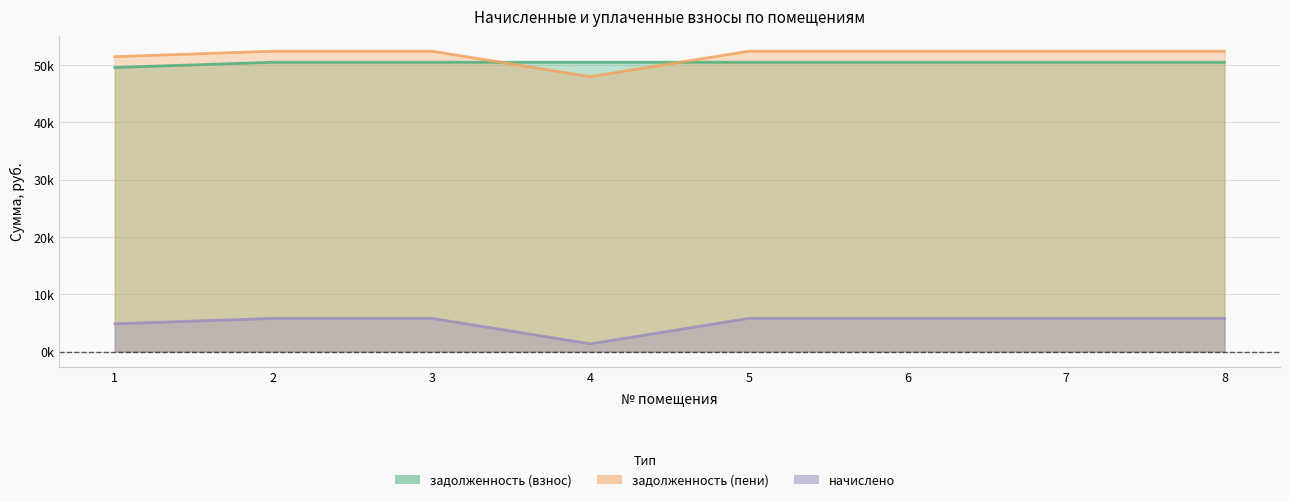

Between 1 and 2, which is larger?

2